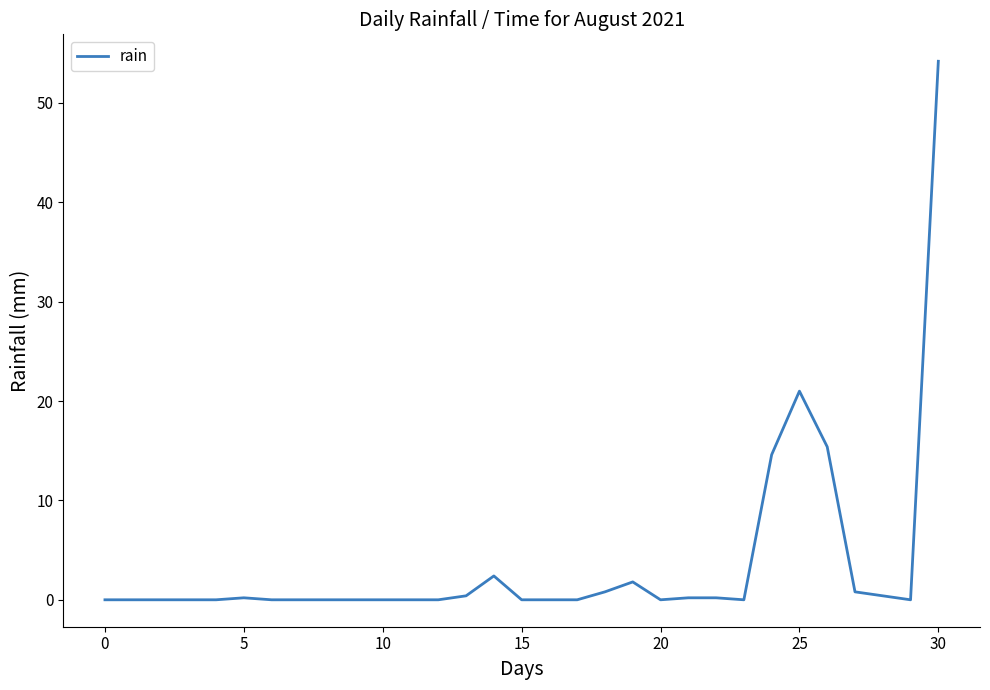

What is the difference between the maximum and minimum values?

54.2